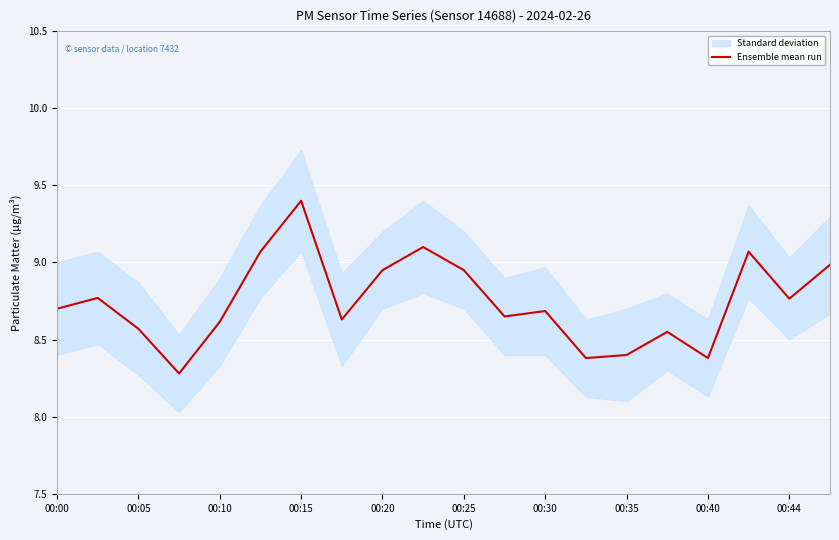

Reading left to right, list all the values displayed in this chart.

8.7	8.8	8.6	8.3	8.6	9.1	9.4	8.6	8.9	9.1	8.9	8.7	8.7	8.4	8.4	8.6	8.4	9.1	8.8	9.0